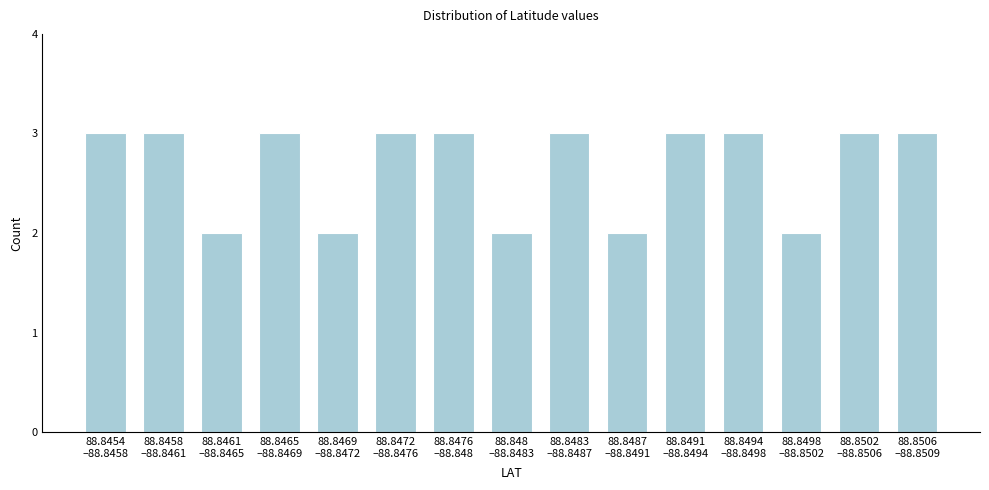

Reading left to right, what are all the values shown in this chart?

3	3	2	3	2	3	3	2	3	2	3	3	2	3	3